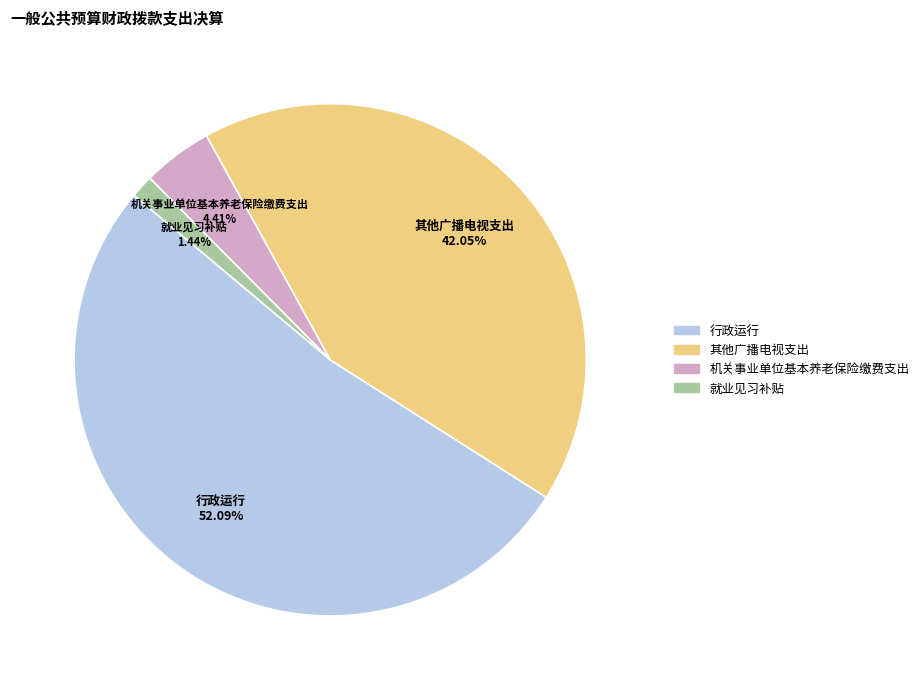

What is the ratio of the value at 就业见习补贴 to the value at 机关事业单位基本养老保险缴费支出?

0.3